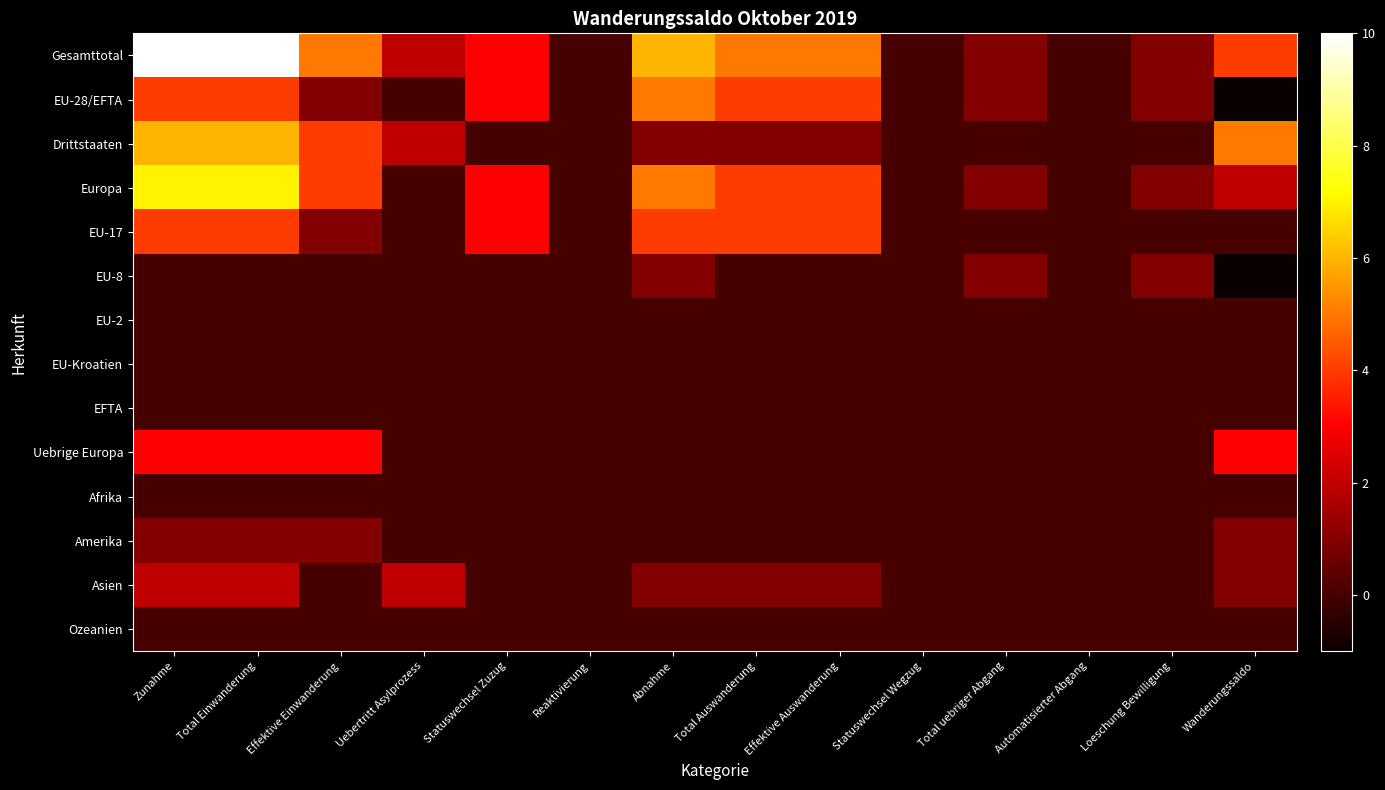

Which has a higher value, Loeschung Bewilligung or Zunahme?

Zunahme